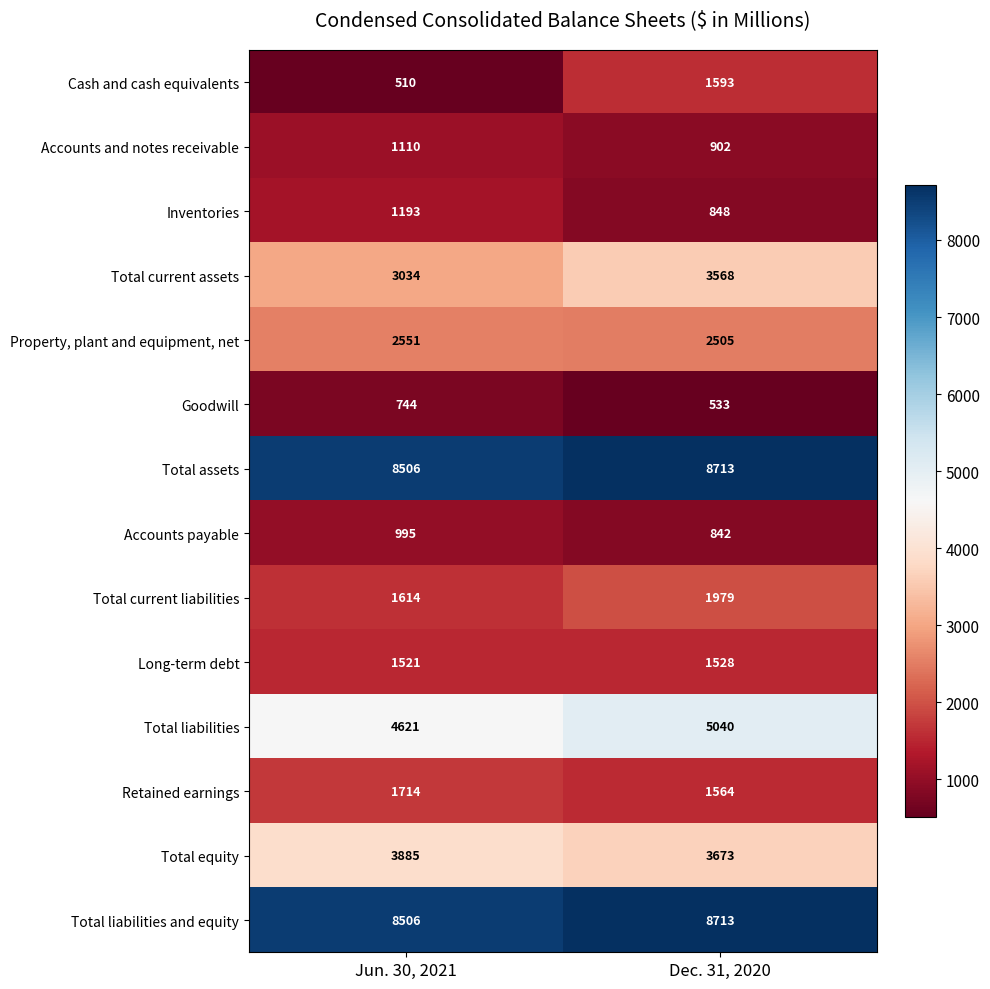

At which category is the sum across all series the highest?

Dec. 31, 2020